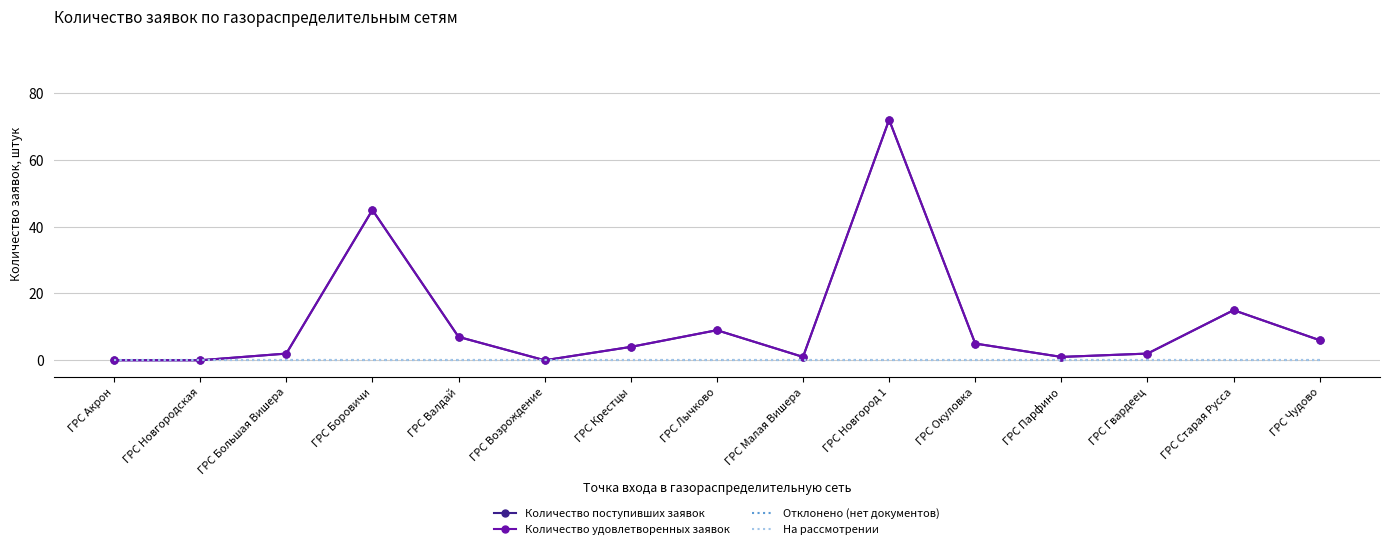

What is the label of the 3rd point from the left?

ГРС Большая Вишера